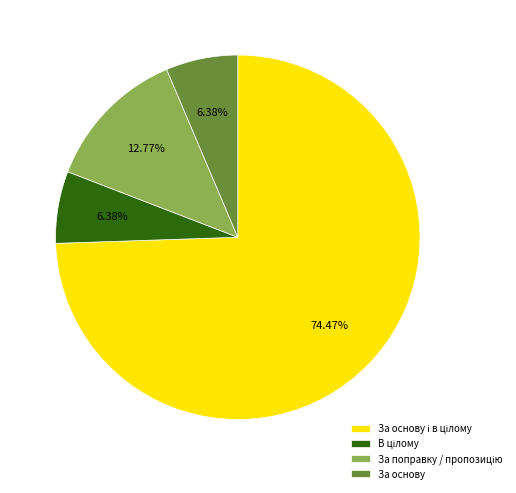

How many segments does this pie chart have?

4